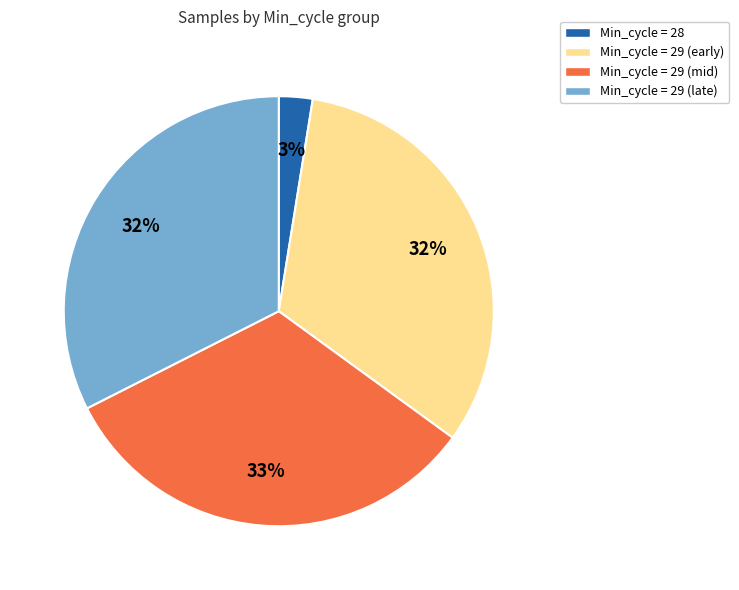

Is there a majority slice in this chart?

No